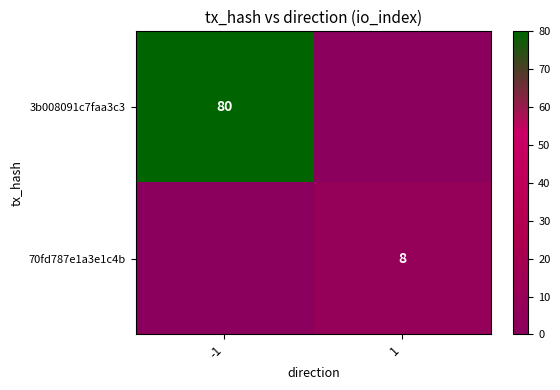

The value of 3b008091c7faa3c3 at -1 is 123. True or false?

False